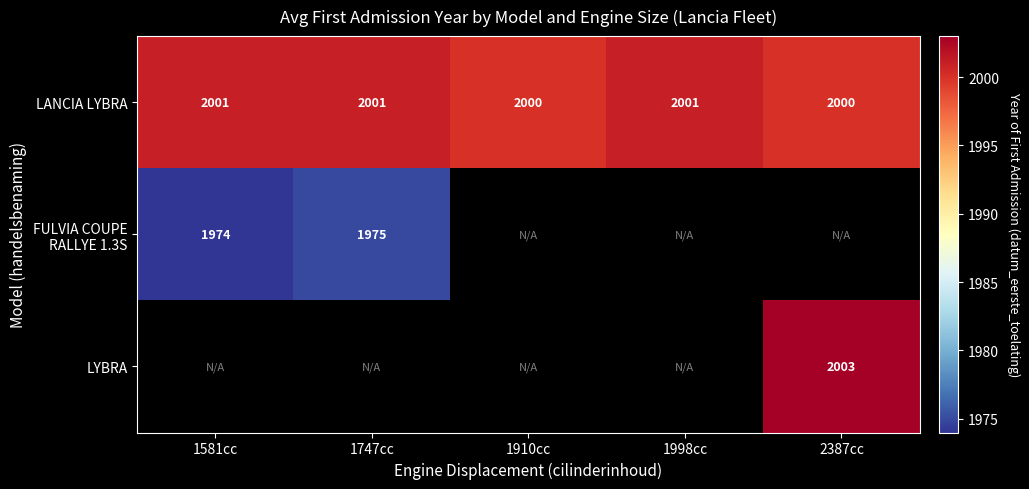

True or false: LANCIA LYBRA has a value of 2001 at 1747cc.

True